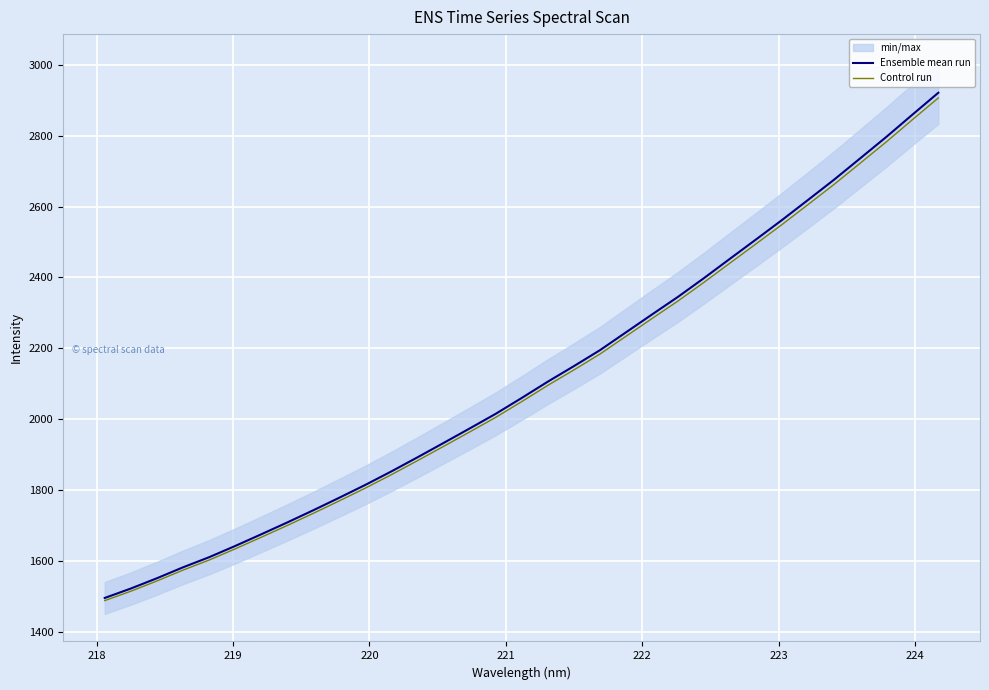

What is the maximum value for Ensemble mean run?

2921.5